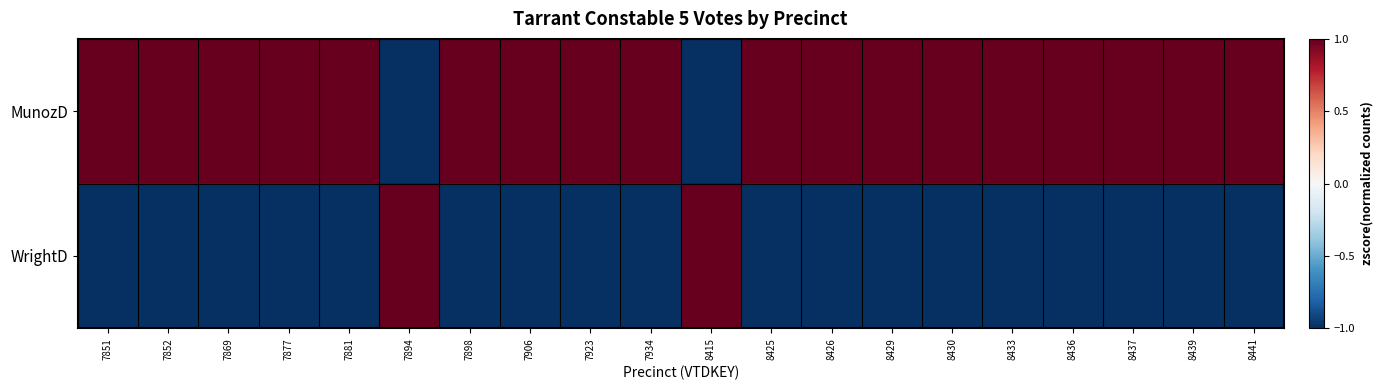

Which has a higher value, 8441 or 7877?

8441